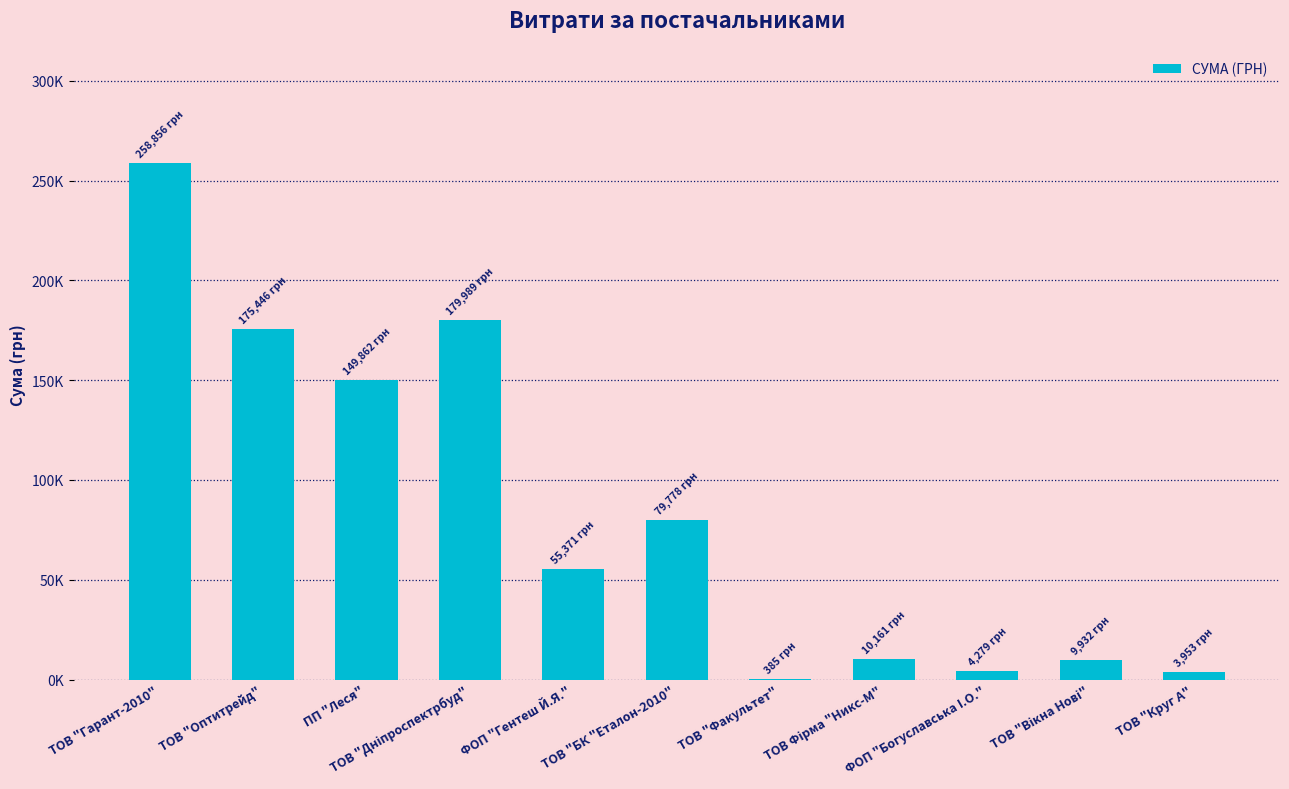

At which label is the value closest to 129620?

ПП "Леся"